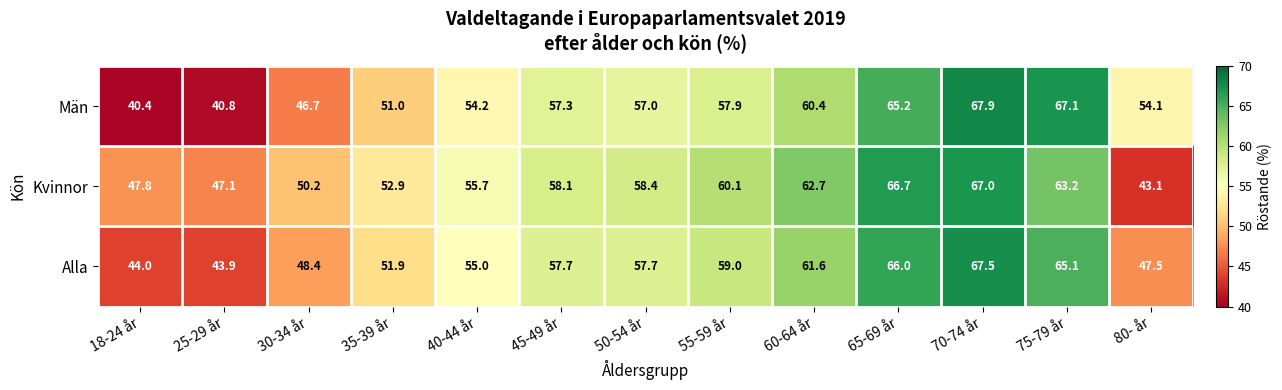

Is it true that Män equals 122.1 at 70-74 år?

False